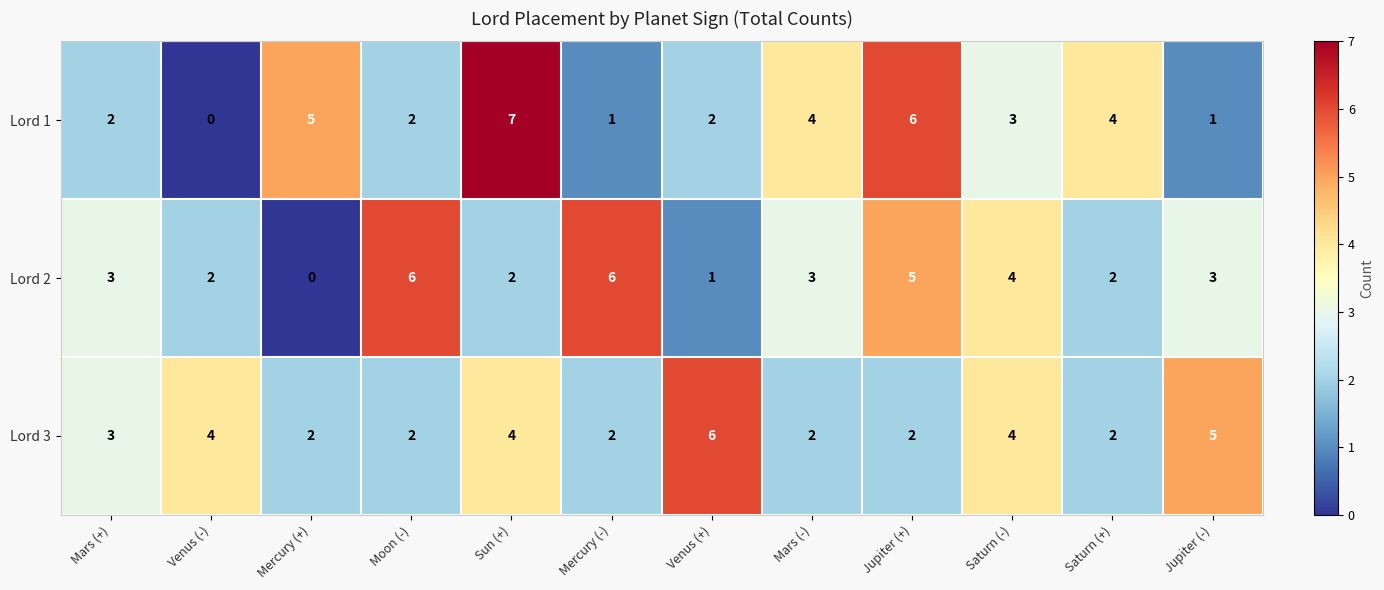

Where does the Lord 1 series first go above 3?

Mercury (+)